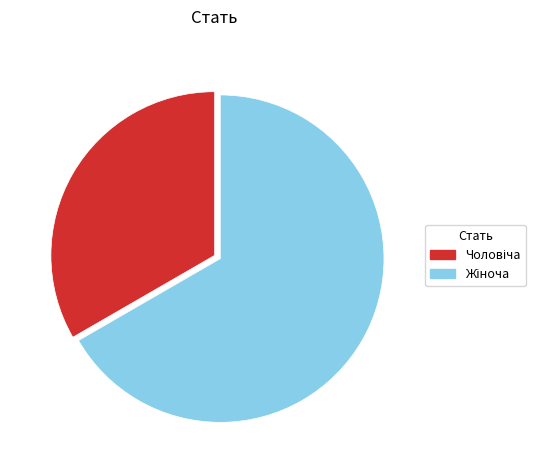

Is there any slice that represents more than half of the pie?

Yes